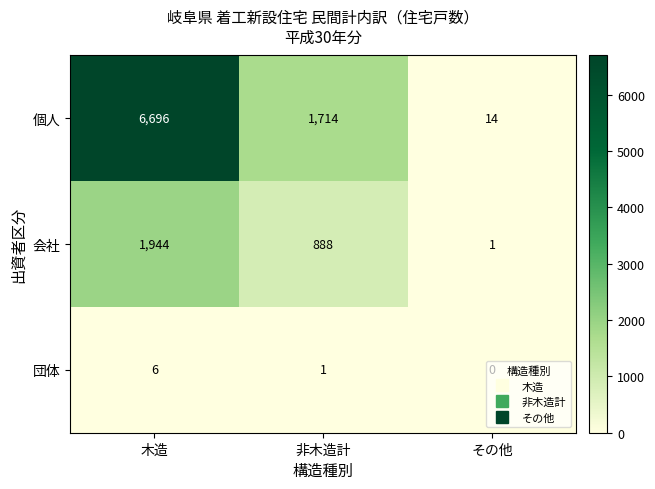

At その他, list the series in order from smallest to largest.

団体, 会社, 個人